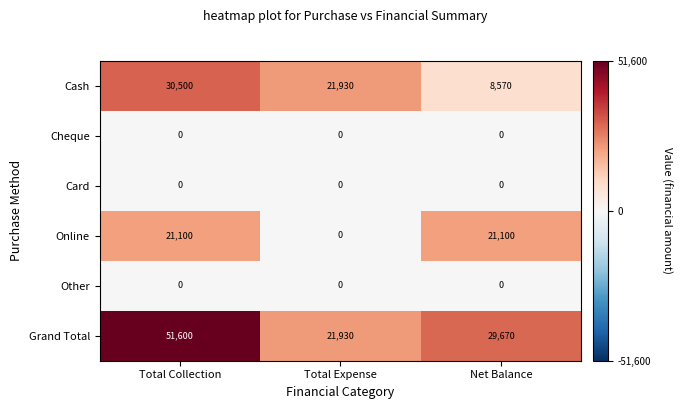

Reading left to right, extract all data points from this chart.

Cash: 30500	21930	8570
Cheque: 0	0	0
Card: 0	0	0
Online: 21100	0	21100
Other: 0	0	0
Grand Total: 51600	21930	29670